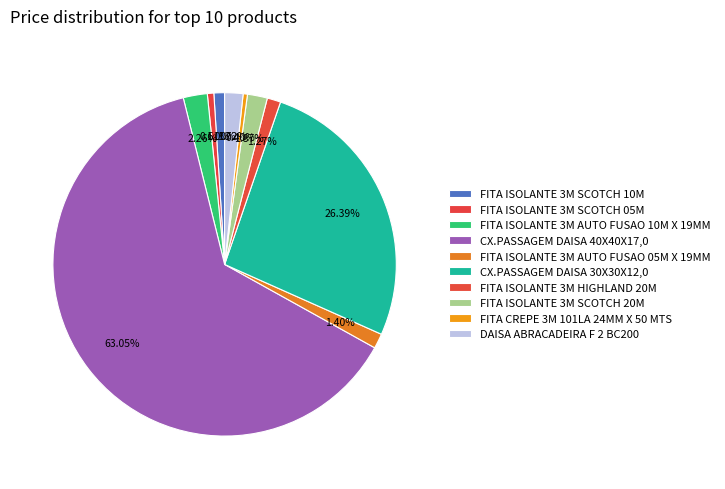

How many segments does this pie chart have?

10